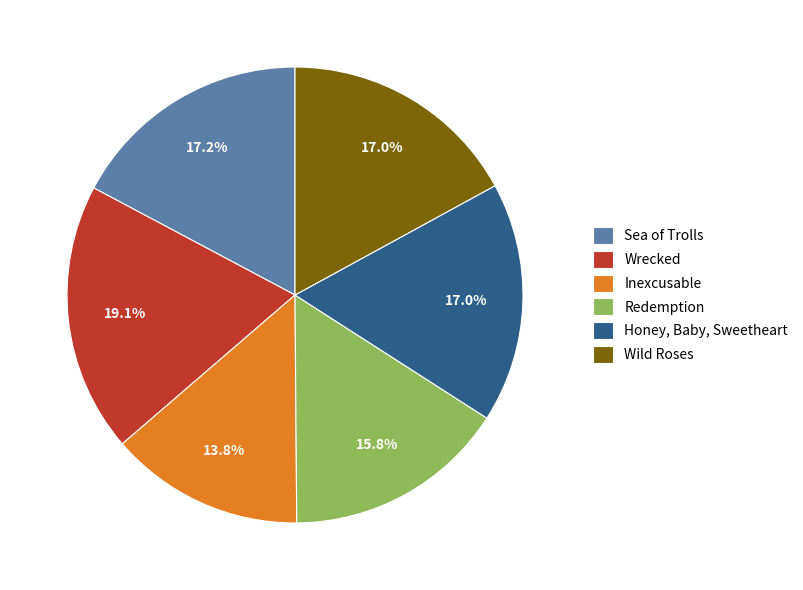

To the nearest percent, what percentage of the pie is Honey, Baby, Sweetheart?

17%